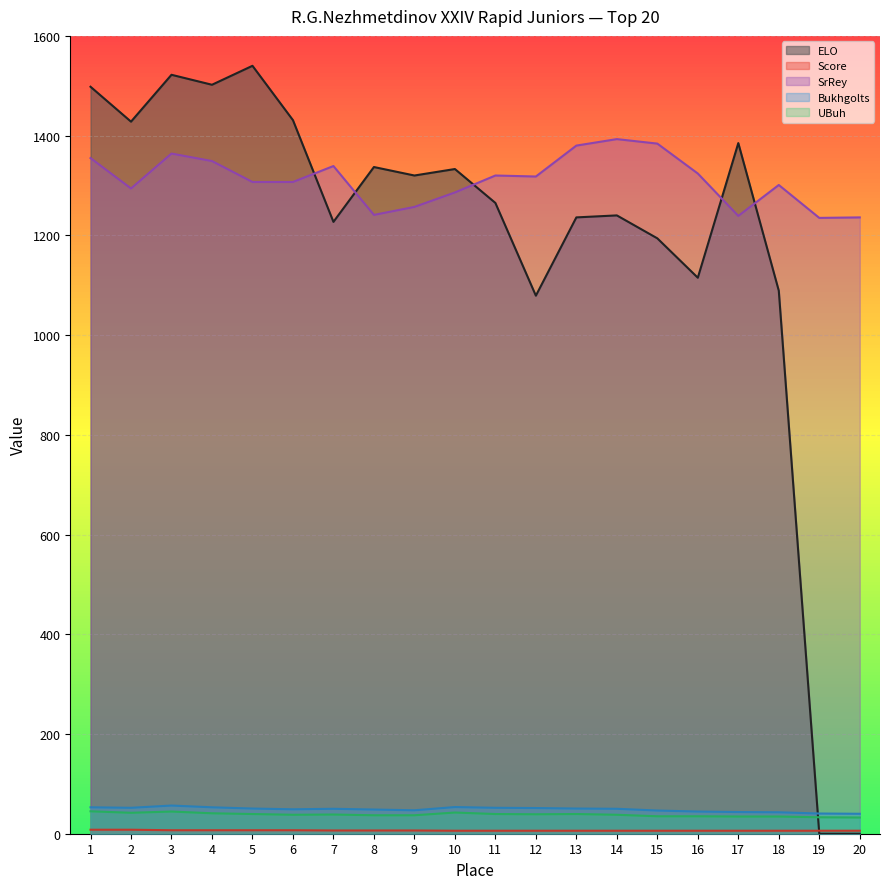

What is the highest value of the UBuh series?

45.0